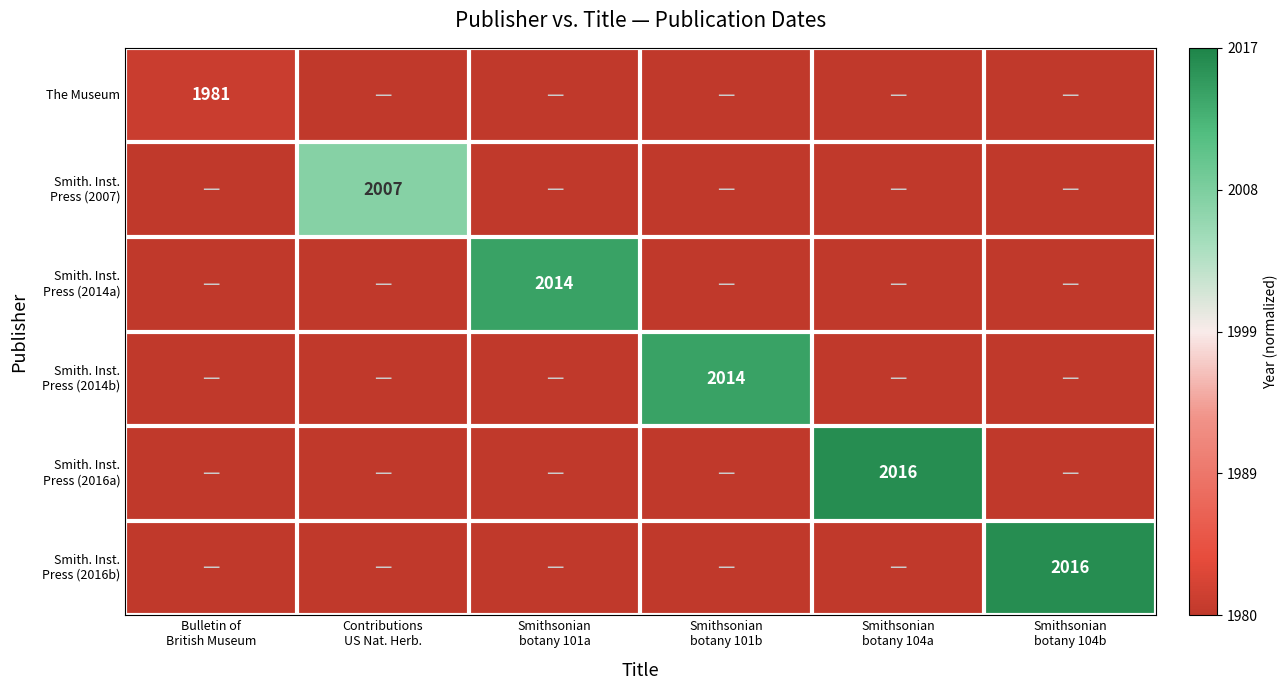

Which series has the largest total across all categories?

Smith. Inst. Press (2016a)